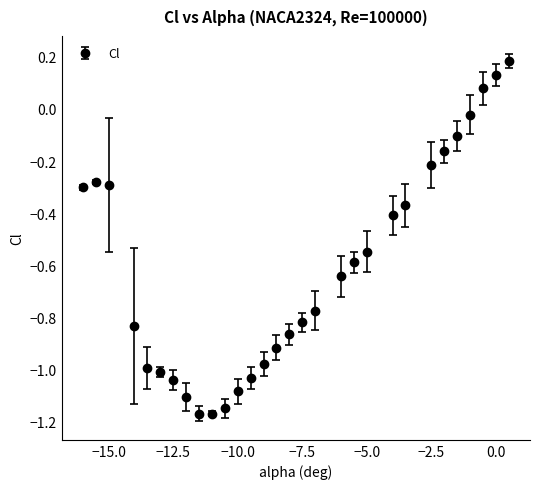

True or false: there are more than 0 points higher than both neighbors.

True